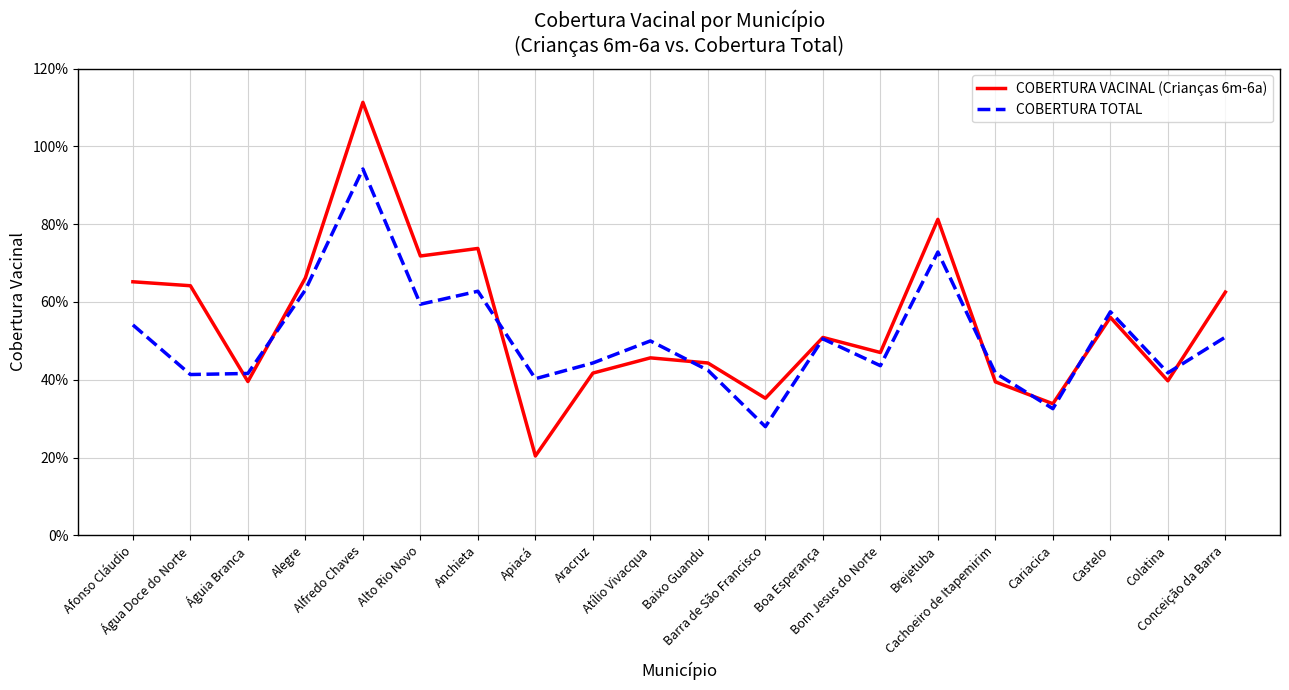

What is the sum of all COBERTURA VACINAL (Crianças 6m-6a) values?

10.9